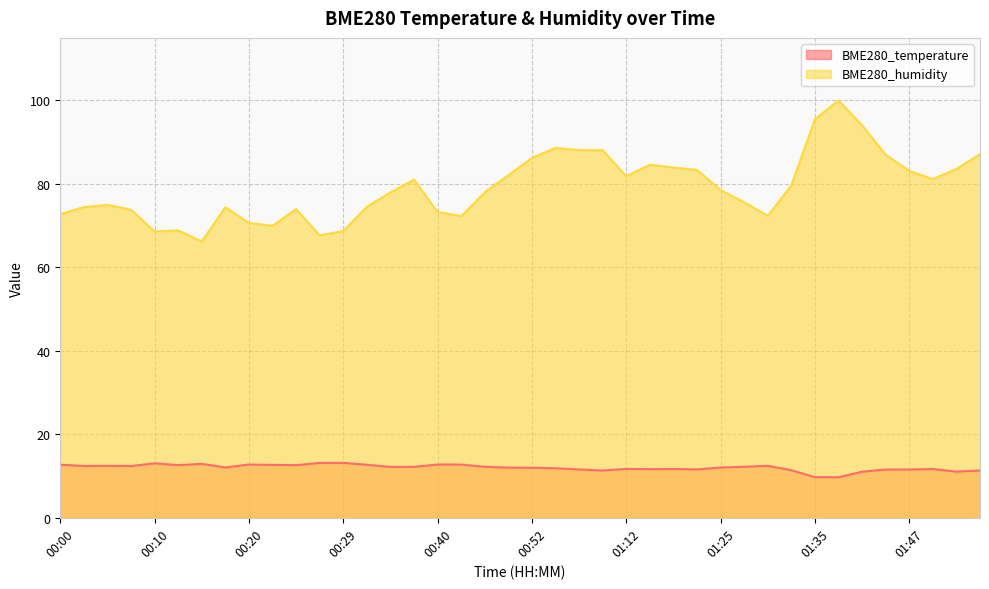

True or false: BME280_temperature has a value of 17.7 at 01:47.

False